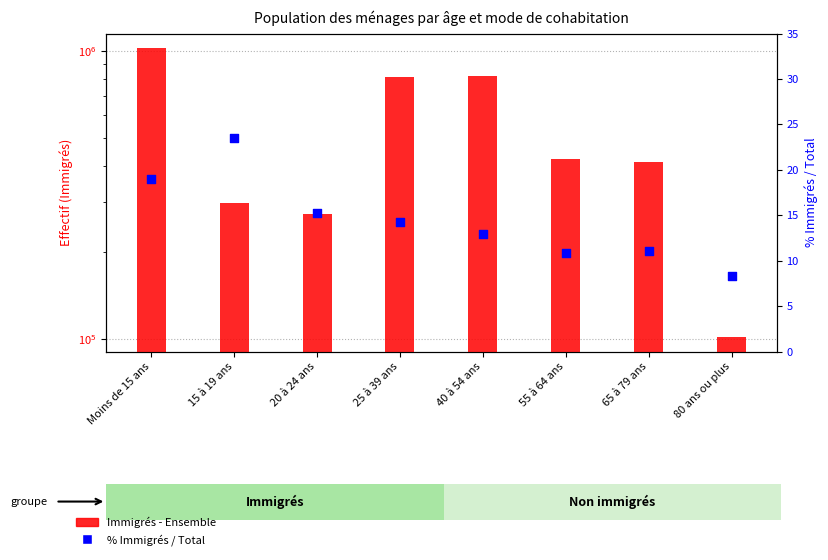

Which series reaches the maximum Y coordinate?

Immigrés - Ensemble